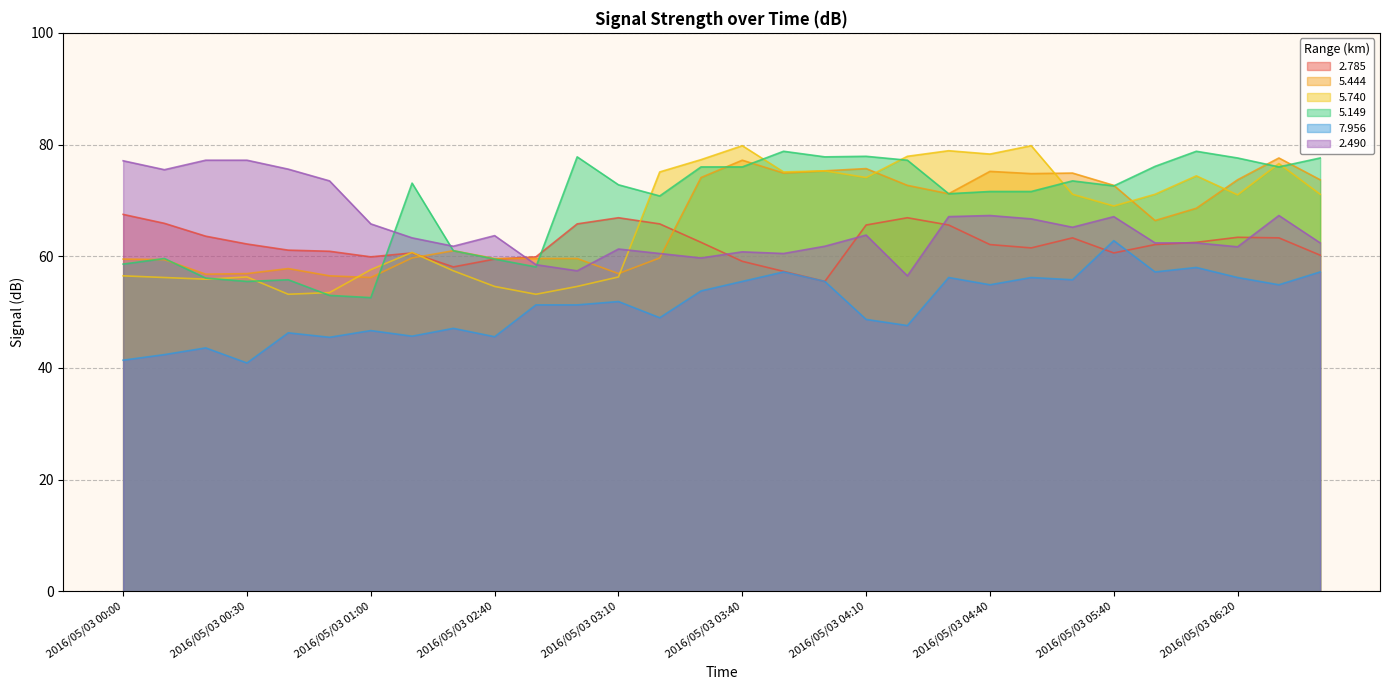

Reading left to right, list all the values displayed in this chart.

  2.785: 67.5	65.9	63.6	62.2	61.1	60.9	59.9	60.6	58.1	59.5	59.9	65.8	66.9	65.8	62.5	59.1	57.3	55.5	65.6	66.9	65.6	62.1	61.5	63.3	60.6	62.1	62.5	63.4	63.3	60.2
  5.444: 59.5	59.4	56.8	56.9	57.8	56.5	56.2	59.7	61.0	59.6	59.6	59.6	56.9	59.7	74.1	77.2	74.9	75.3	75.7	72.7	71.2	75.2	74.8	74.9	72.7	66.4	68.6	73.7	77.6	73.7
  5.740: 56.5	56.2	55.9	56.3	53.2	53.5	57.6	60.7	57.4	54.6	53.2	54.6	56.3	75.1	77.3	79.8	75.1	75.3	74.1	77.9	78.9	78.3	79.8	71.1	69.0	71.1	74.4	71.0	76.6	71.1
  5.149: 58.6	59.6	56.1	55.5	55.8	53.0	52.6	73.1	61.0	59.5	58.1	77.8	72.8	70.8	76.0	76.0	78.8	77.8	77.9	77.2	71.2	71.6	71.6	73.5	72.6	76.1	78.8	77.6	76.0	77.6
  7.956: 41.4	42.4	43.6	40.9	46.3	45.5	46.7	45.7	47.1	45.6	51.3	51.3	51.9	49.0	53.8	55.5	57.2	55.5	48.7	47.6	56.2	54.9	56.2	55.8	62.8	57.2	58.0	56.2	54.9	57.2
  2.490: 77.1	75.5	77.2	77.2	75.6	73.5	65.8	63.3	61.8	63.7	58.5	57.4	61.3	60.5	59.7	60.8	60.5	61.8	63.8	56.5	67.1	67.3	66.7	65.2	67.1	62.4	62.4	61.7	67.3	62.4